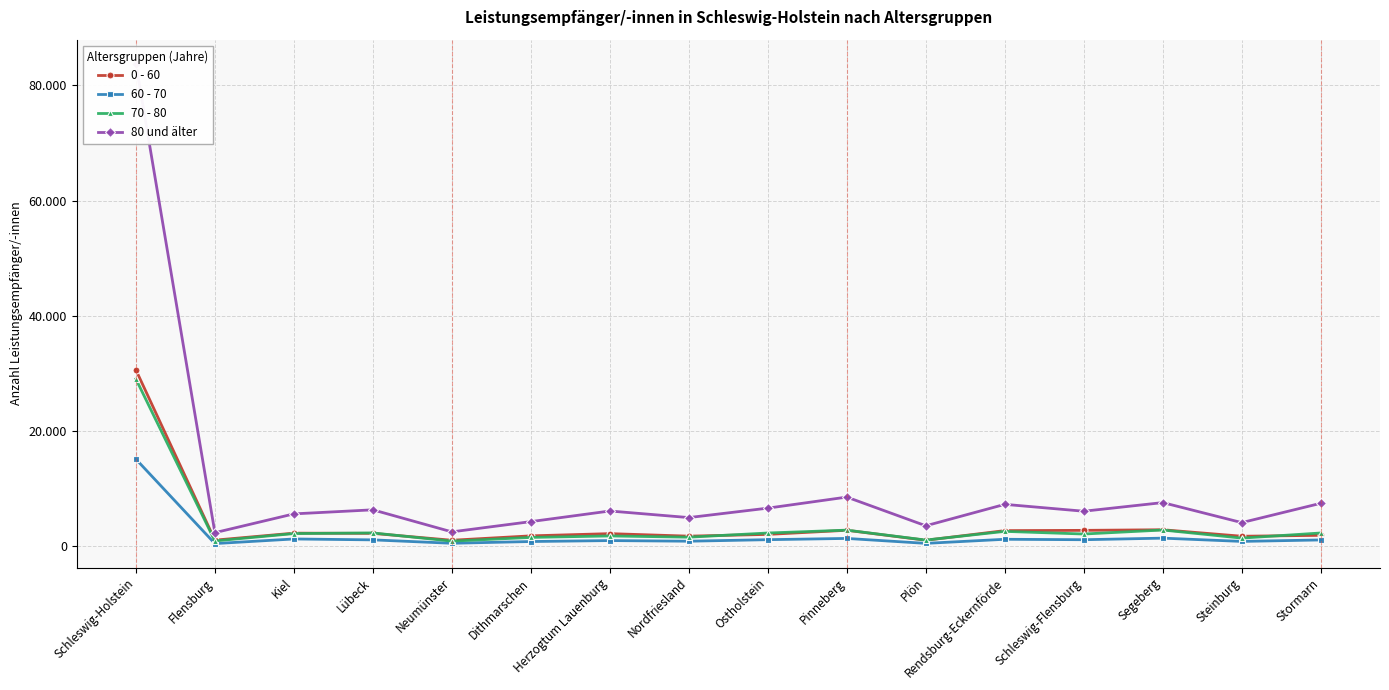

True or false: 60 - 70 and 0 - 60 cross at least once.

False